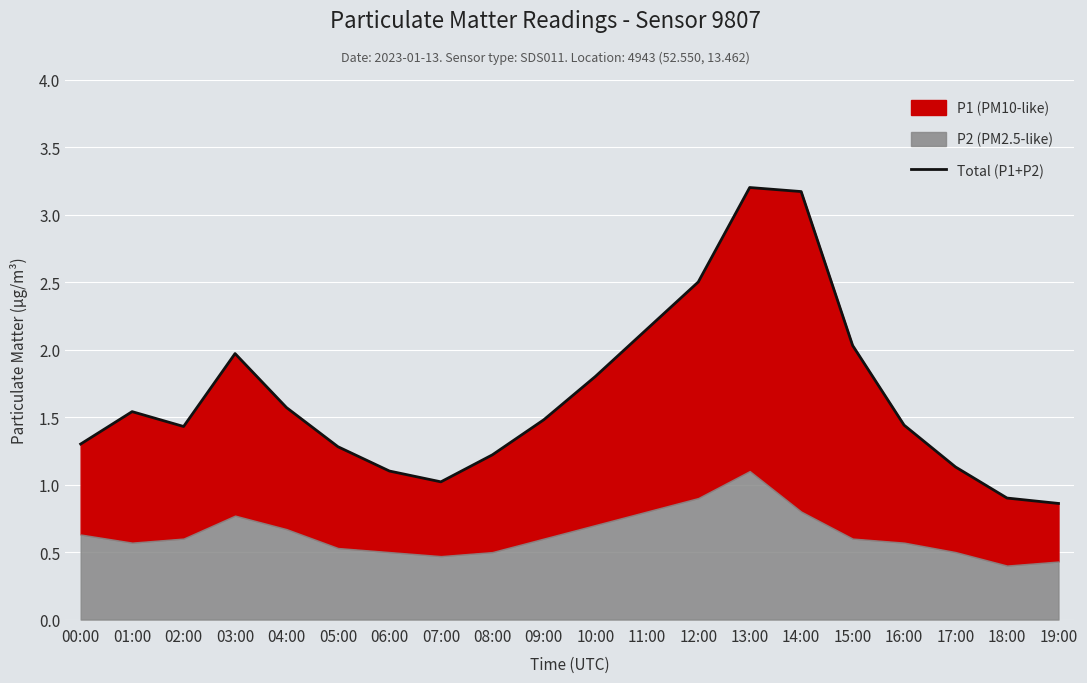

Where does the data first go above 1?

00:00